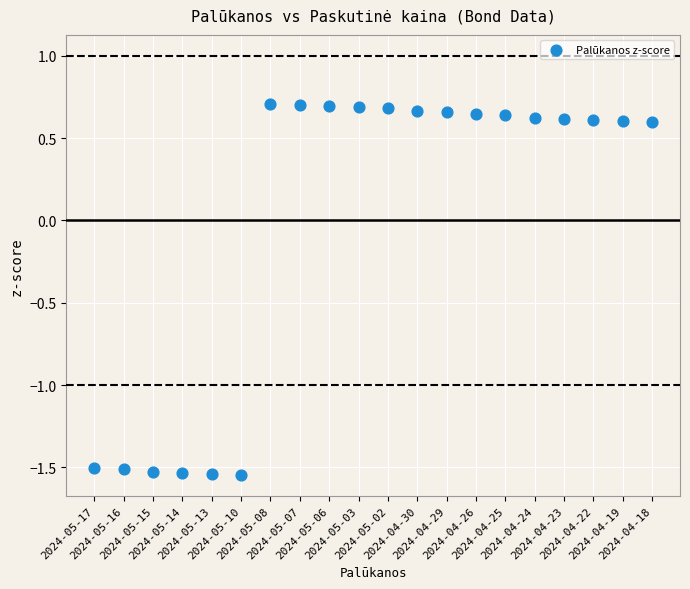

What is the range of Y values (max minus min)?

2.3